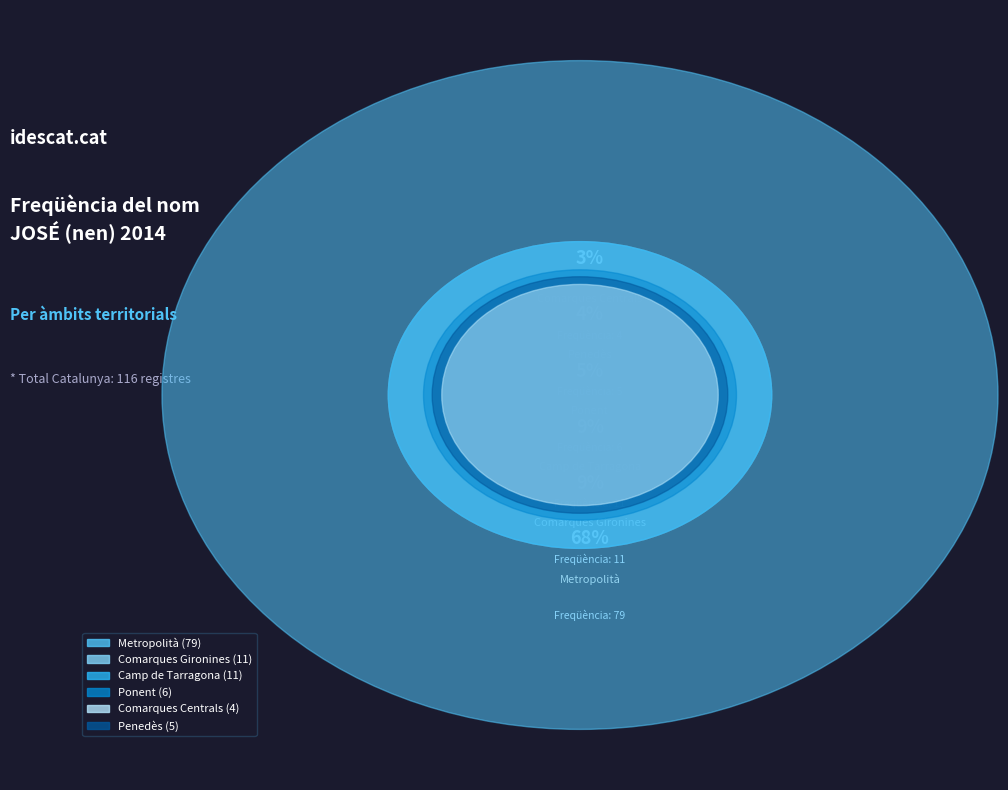

To the nearest percent, what portion does Ponent represent?

5%